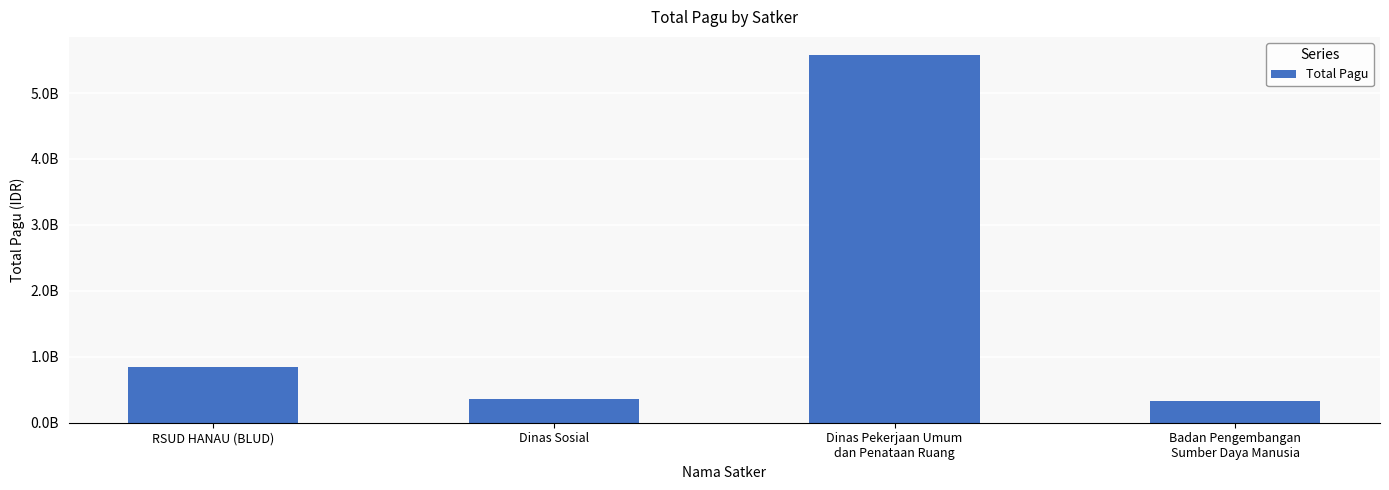

Does the chart contain any negative values?

No